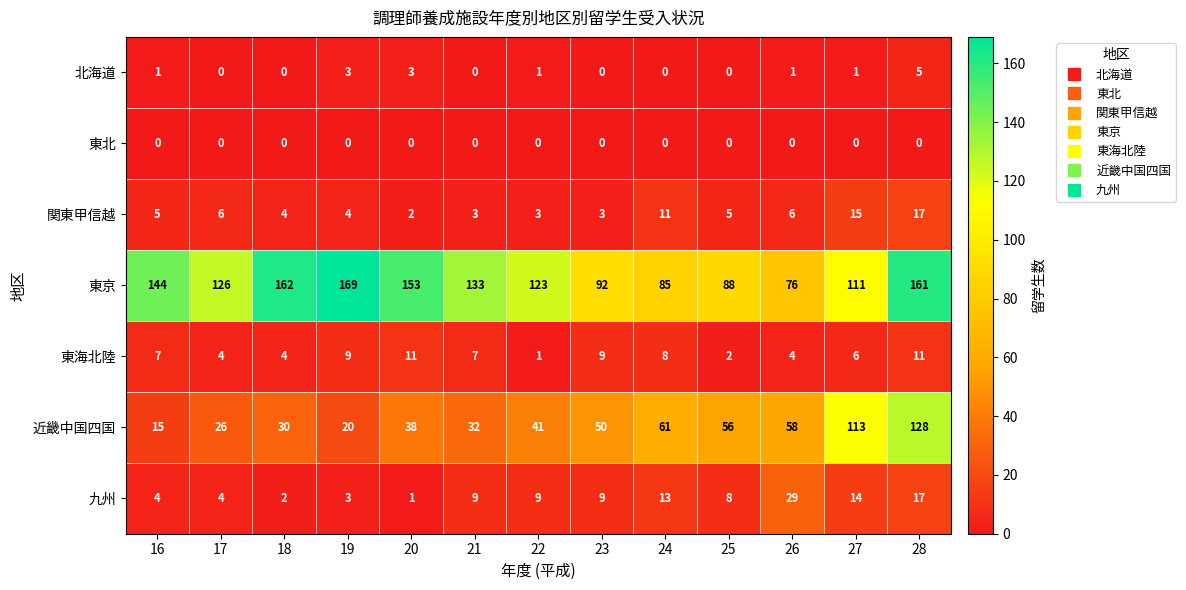

At which label does 北海道 reach its peak?

28